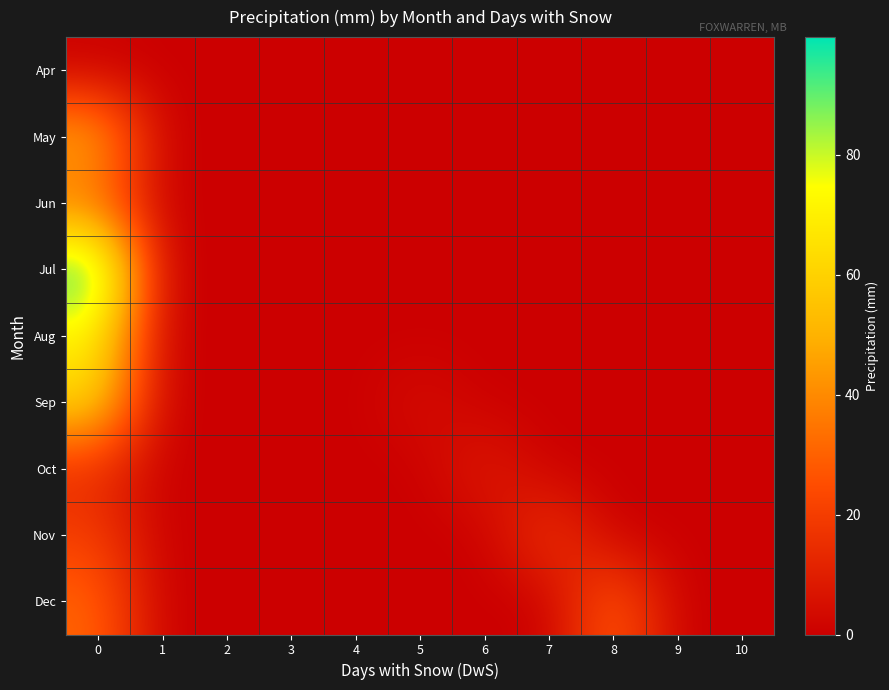

Reading left to right, what are all the values shown in this chart?

Apr: 0=0.0	1=0.0	2=0.0	3=0.0	4=0.0	5=0.0	6=0.0	7=0.0	8=0.0	9=0.0	10=0.0
May: 0=49.8	1=0.0	2=0.0	3=0.0	4=0.0	5=0.0	6=0.0	7=0.0	8=0.0	9=0.0	10=0.0
Jun: 0=32.1	1=0.0	2=0.0	3=0.0	4=0.0	5=0.0	6=0.0	7=0.0	8=0.0	9=0.0	10=0.0
Jul: 0=99.6	1=0.0	2=0.0	3=0.0	4=0.0	5=0.0	6=0.0	7=0.0	8=0.0	9=0.0	10=0.0
Aug: 0=70.5	1=0.0	2=0.0	3=0.0	4=0.0	5=0.0	6=0.0	7=0.0	8=0.0	9=0.0	10=0.0
Sep: 0=62.2	1=0.0	2=0.0	3=0.0	4=0.0	5=5.0	6=0.0	7=0.0	8=0.0	9=0.0	10=0.0
Oct: 0=14.0	1=0.0	2=0.0	3=0.0	4=0.0	5=0.0	6=10.0	7=0.0	8=0.0	9=0.0	10=0.0
Nov: 0=20.0	1=0.0	2=0.0	3=0.0	4=0.0	5=0.0	6=0.0	7=20.0	8=0.0	9=0.0	10=0.0
Dec: 0=31.0	1=0.0	2=0.0	3=0.0	4=0.0	5=0.0	6=0.0	7=0.0	8=31.0	9=0.0	10=0.0